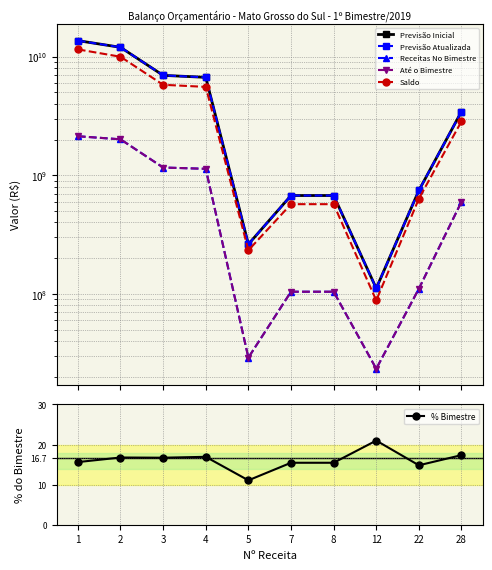

Does the chart have visible grid lines?

Yes